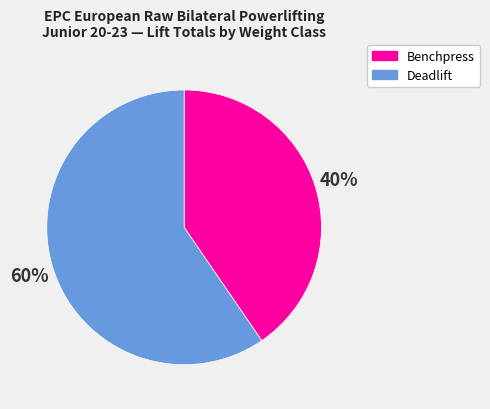

Is the sum of Benchpress and Deadlift greater than half?

Yes